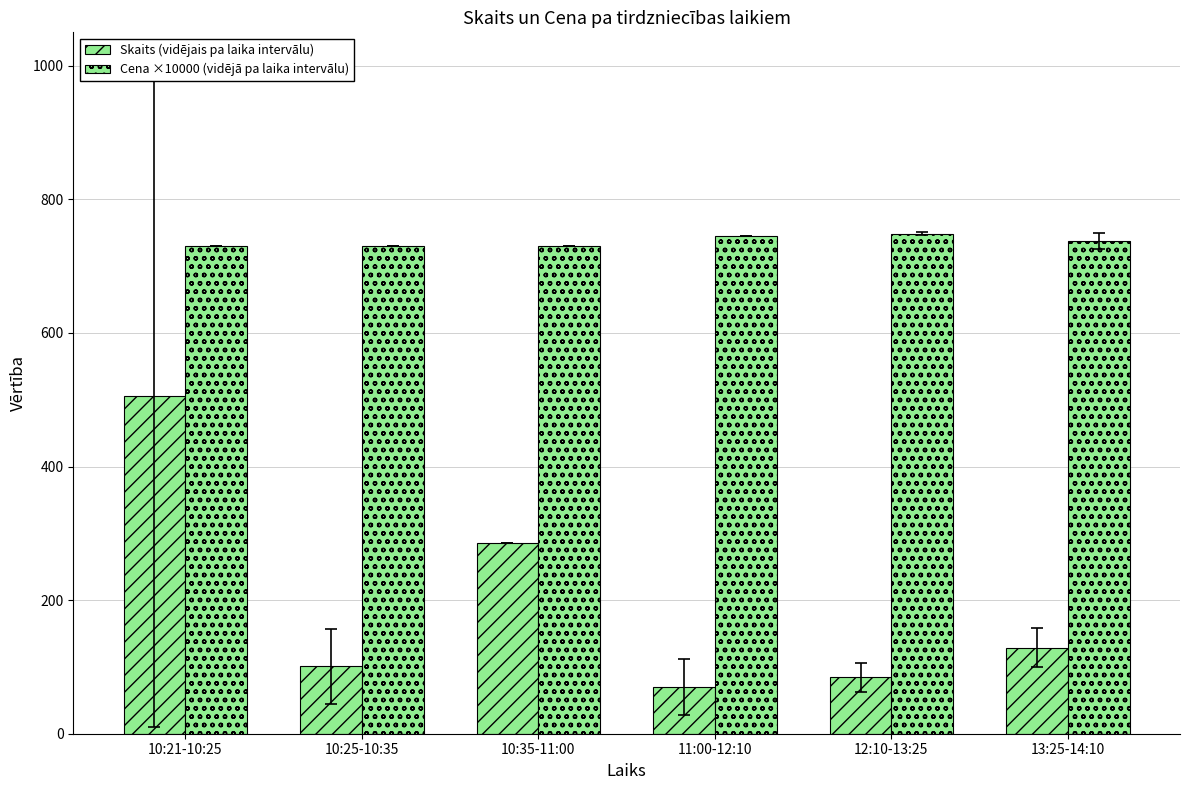

Does the chart contain any negative values?

No